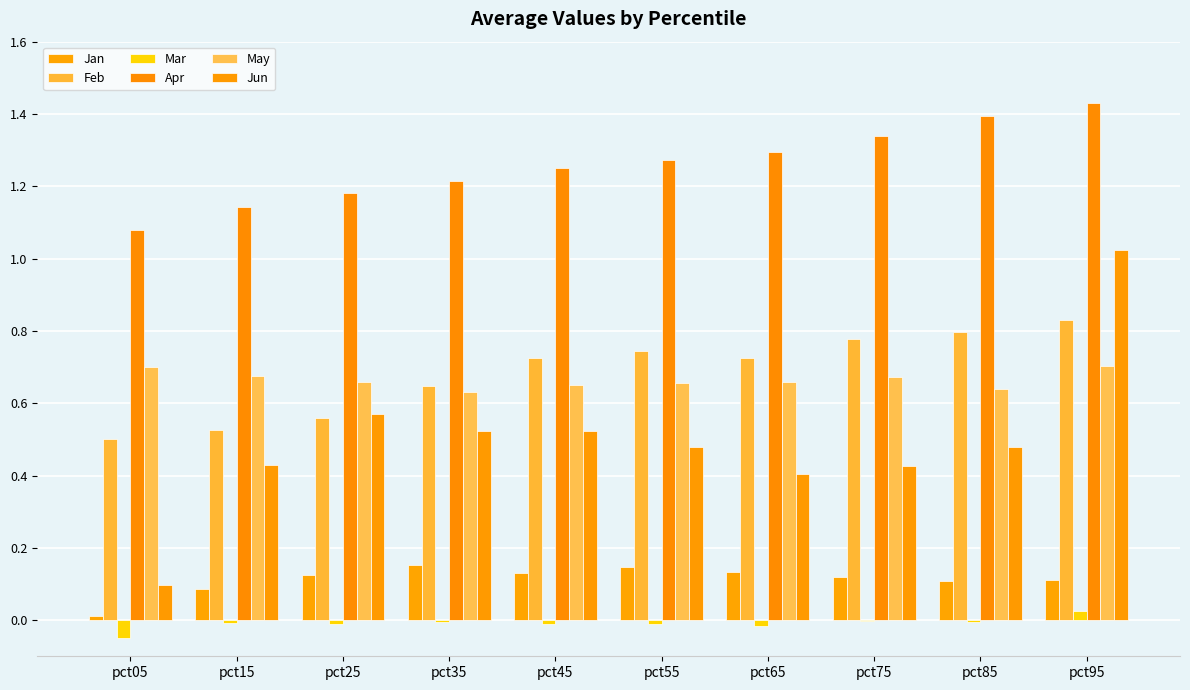

Are the bars horizontal?

No